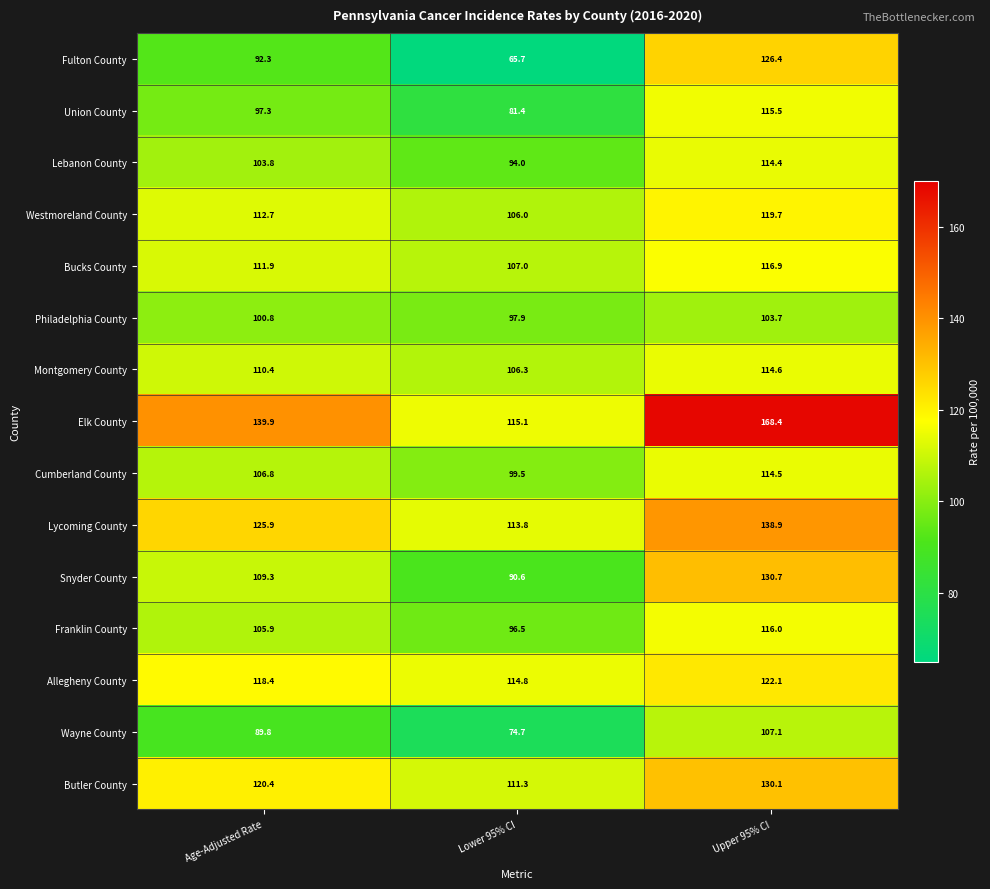

Between Age-Adjusted Rate and Lower 95% CI, which series saw the biggest shift?

Fulton County